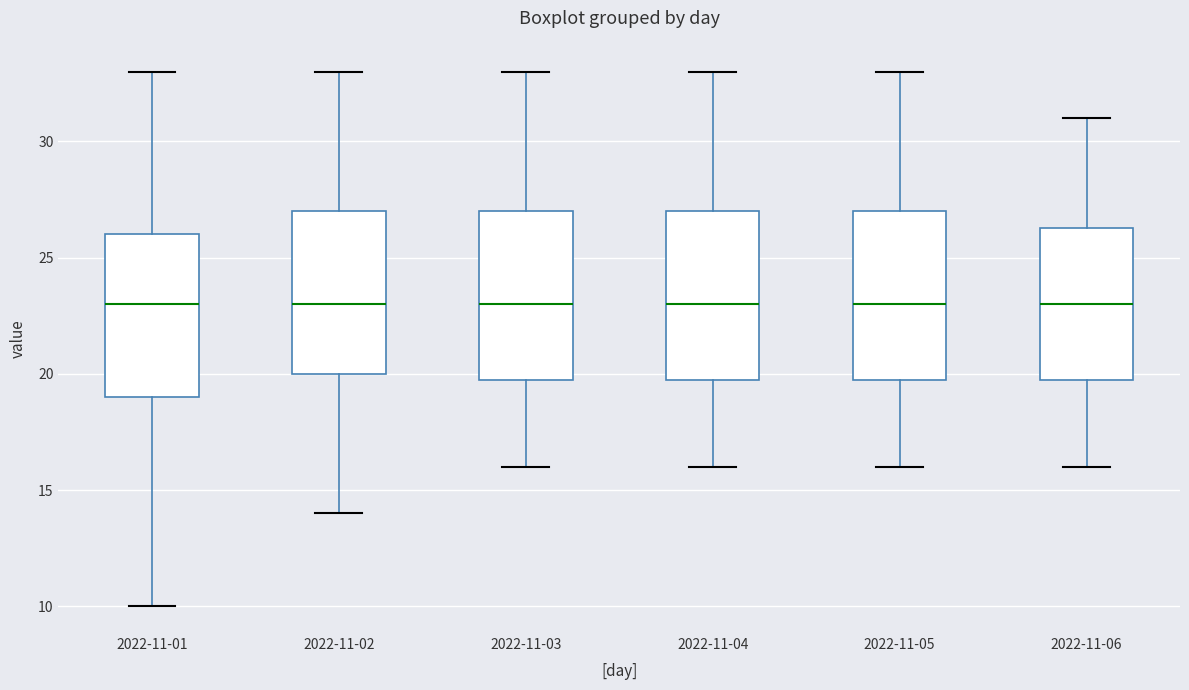

Where does the lower whisker of the box for 2022-11-05 end on the y-axis? The values are not printed on the chart, so give them approximately, as read against the axis.

16.0